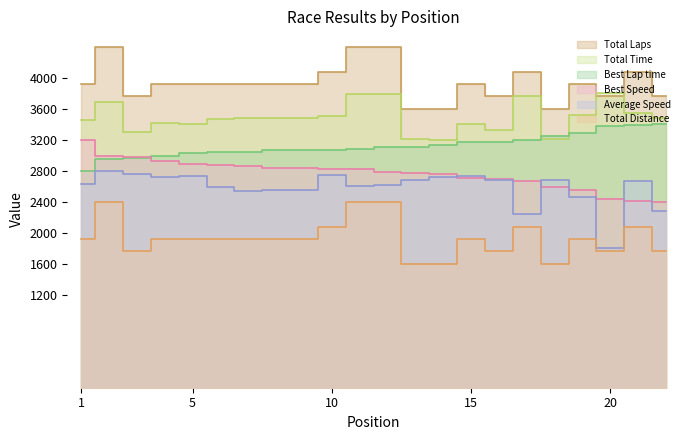

Is it true that Average Speed equals 2287.3 at 22?

True